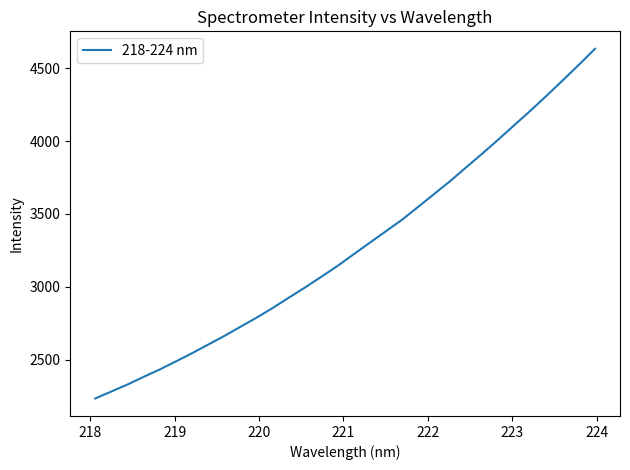

What is the difference between the maximum and minimum values?

2396.9